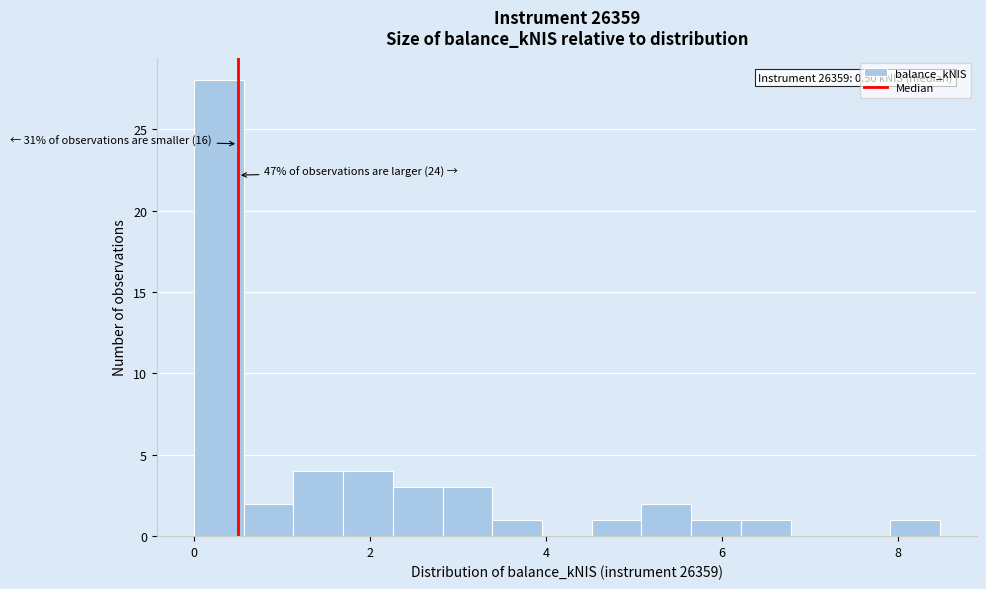

Read against the x-axis, roughly where is the centre of the tallest bar?

0.2